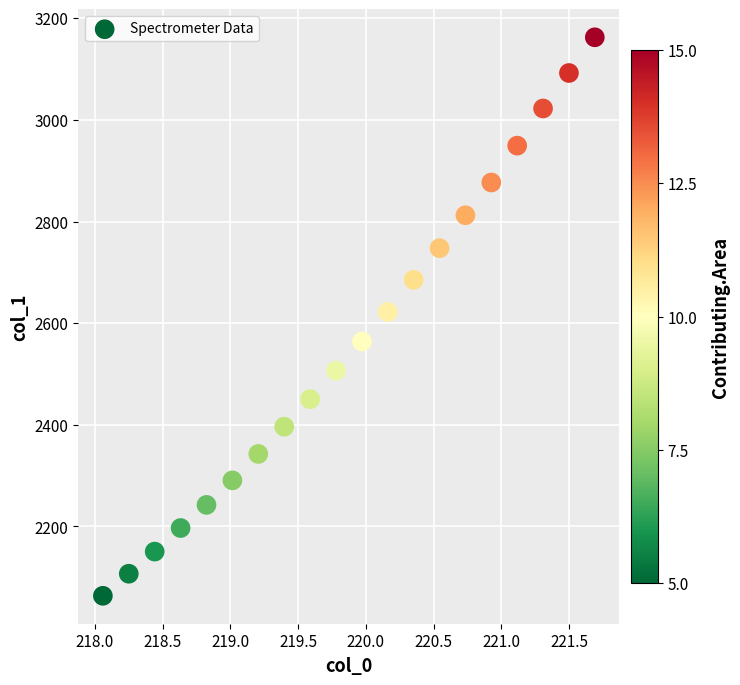

What is the range of Y values (max minus min)?

1099.1